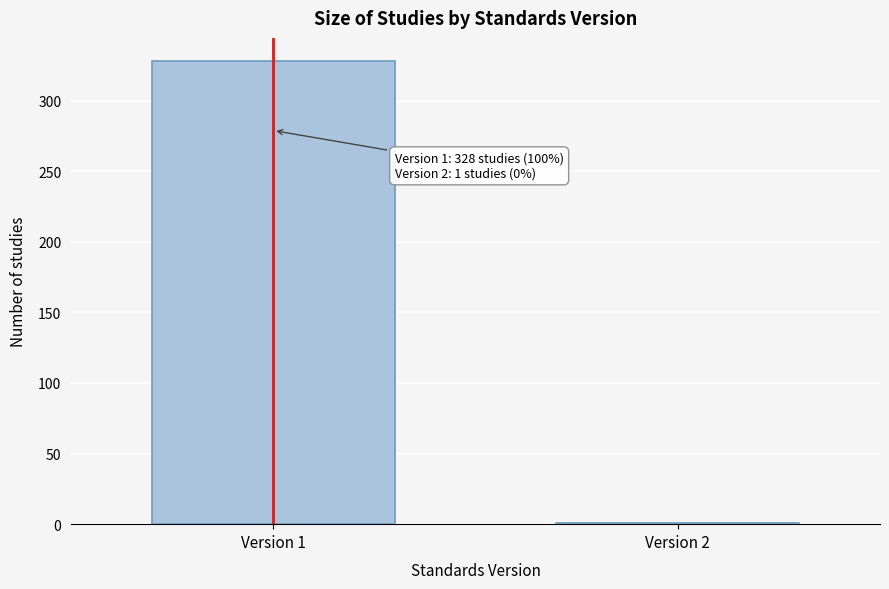

Reading left to right, extract all data points from this chart.

Version 1=328	Version 2=1